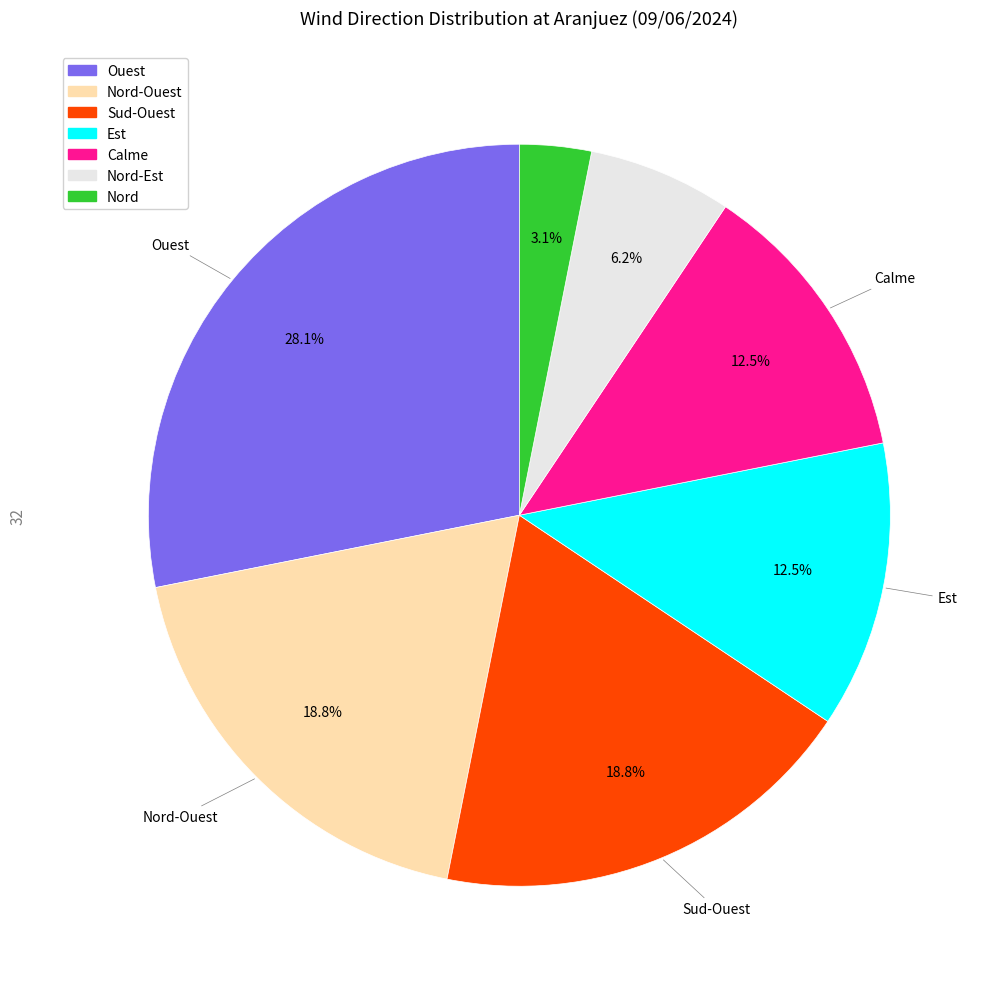

To the nearest percent, what is the difference between the largest and smallest slice percentages?

25%